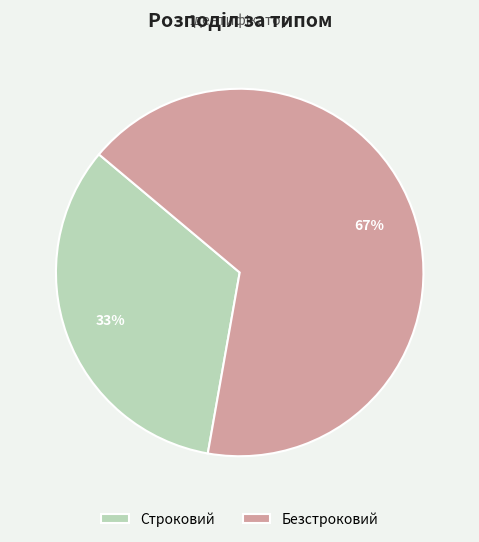

Which category has the biggest portion of the pie?

Безстроковий